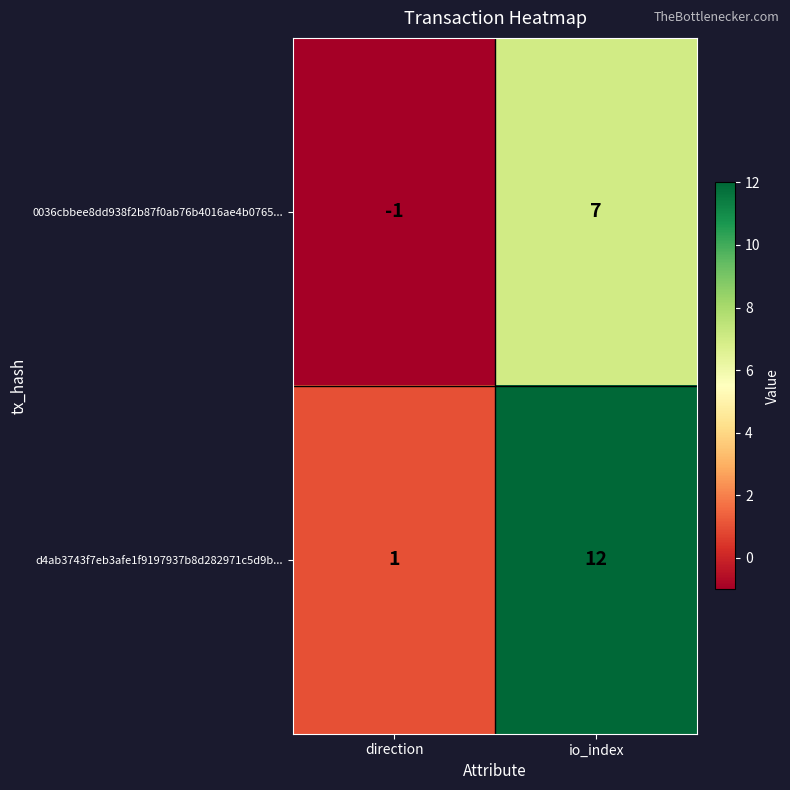

True or false: d4ab3743f7eb3afe1f9197937b8d282971c5d9b... has a value of 1 at direction.

True